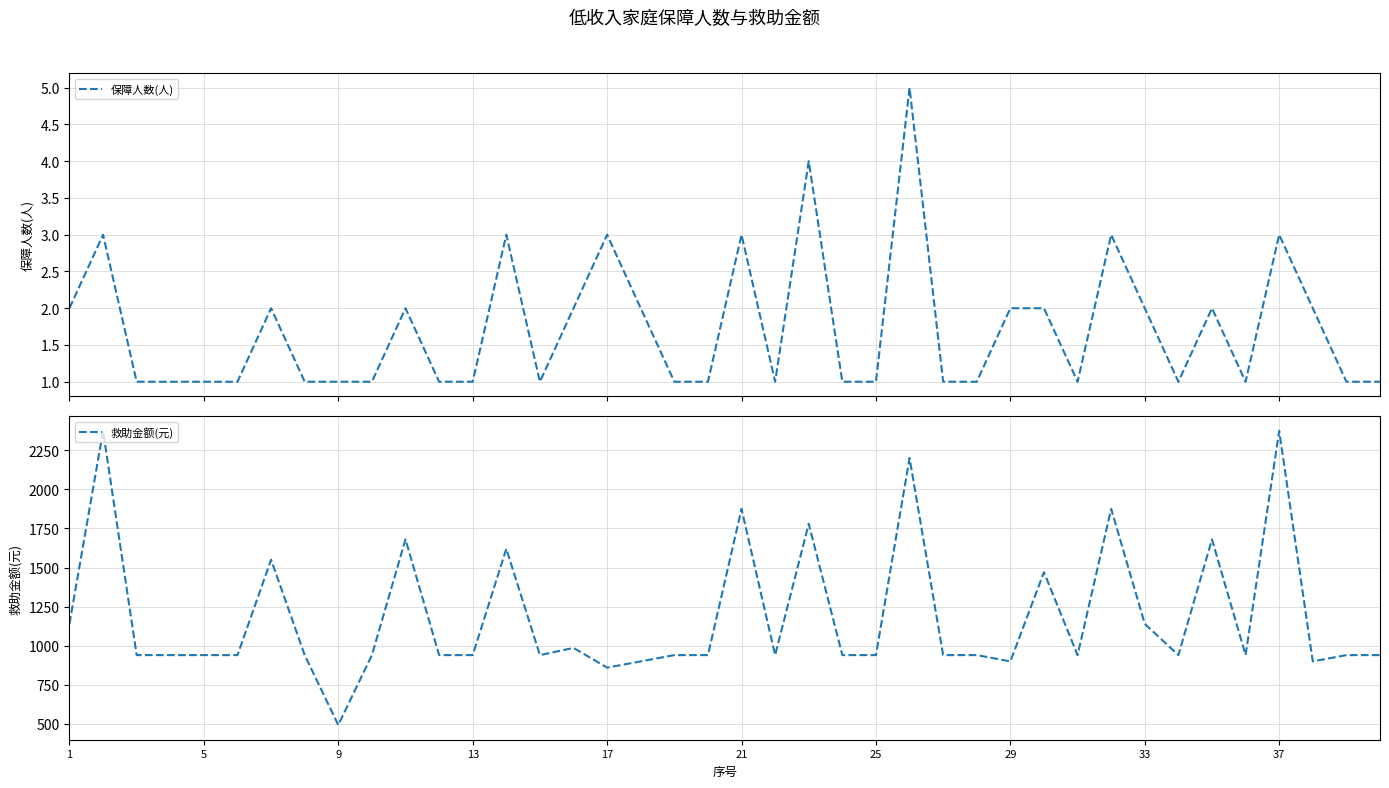

True or false: 救助金额(元) and 保障人数(人) cross at least once.

False